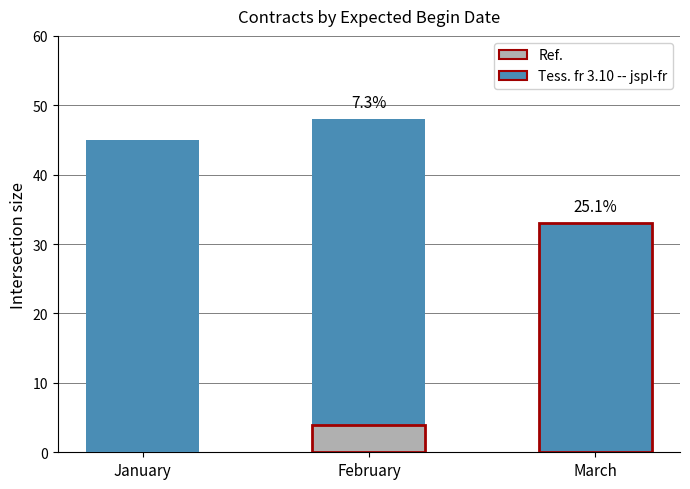

Reading left to right, what are all the values shown in this chart?

45	48	33